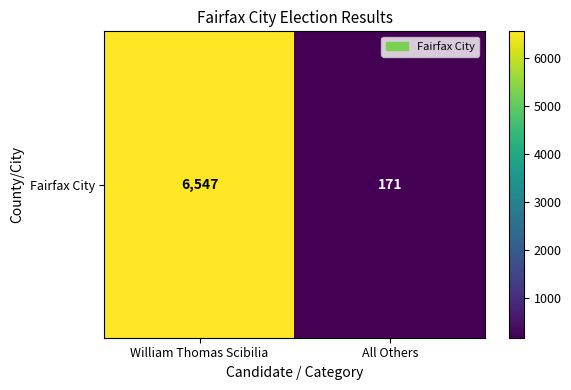

At which label is the value closest to 3359?

William Thomas Scibilia